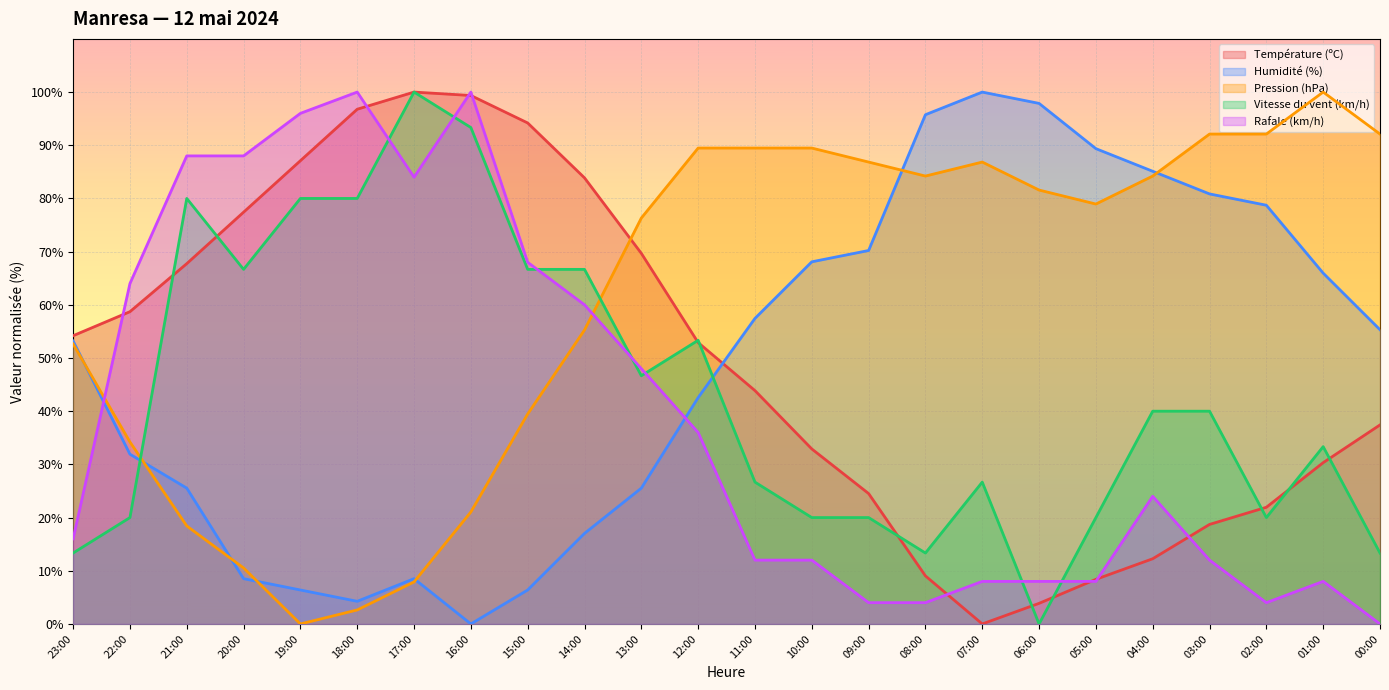

At how many categories does at least one series exceed 42?

24